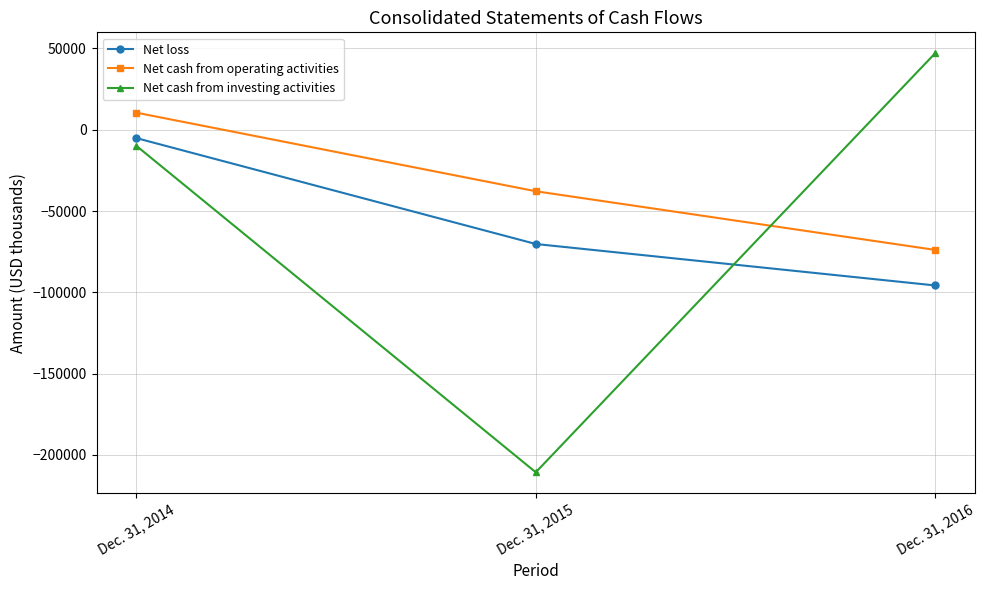

Is it true that Net cash from investing activities equals 29568 at Dec. 31, 2016?

False